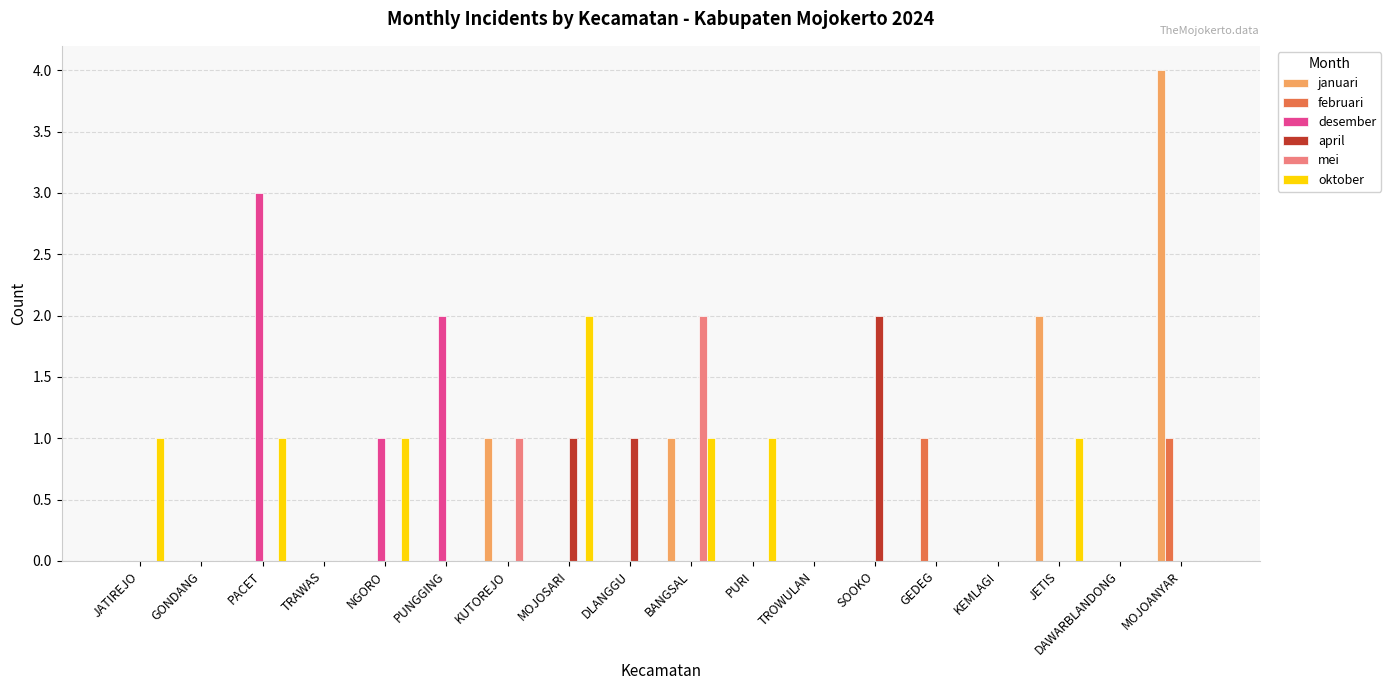

Which series changed the most between JATIREJO and JETIS?

januari